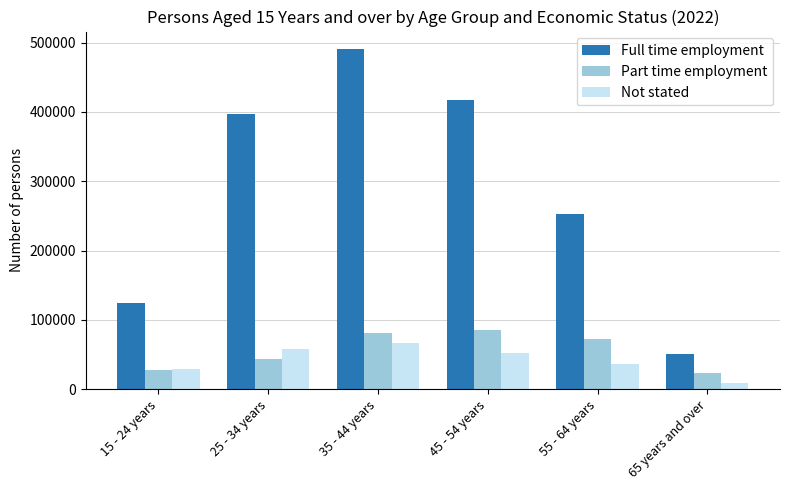

The Part time employment series shows 43562 at 25 - 34 years. True or false?

True